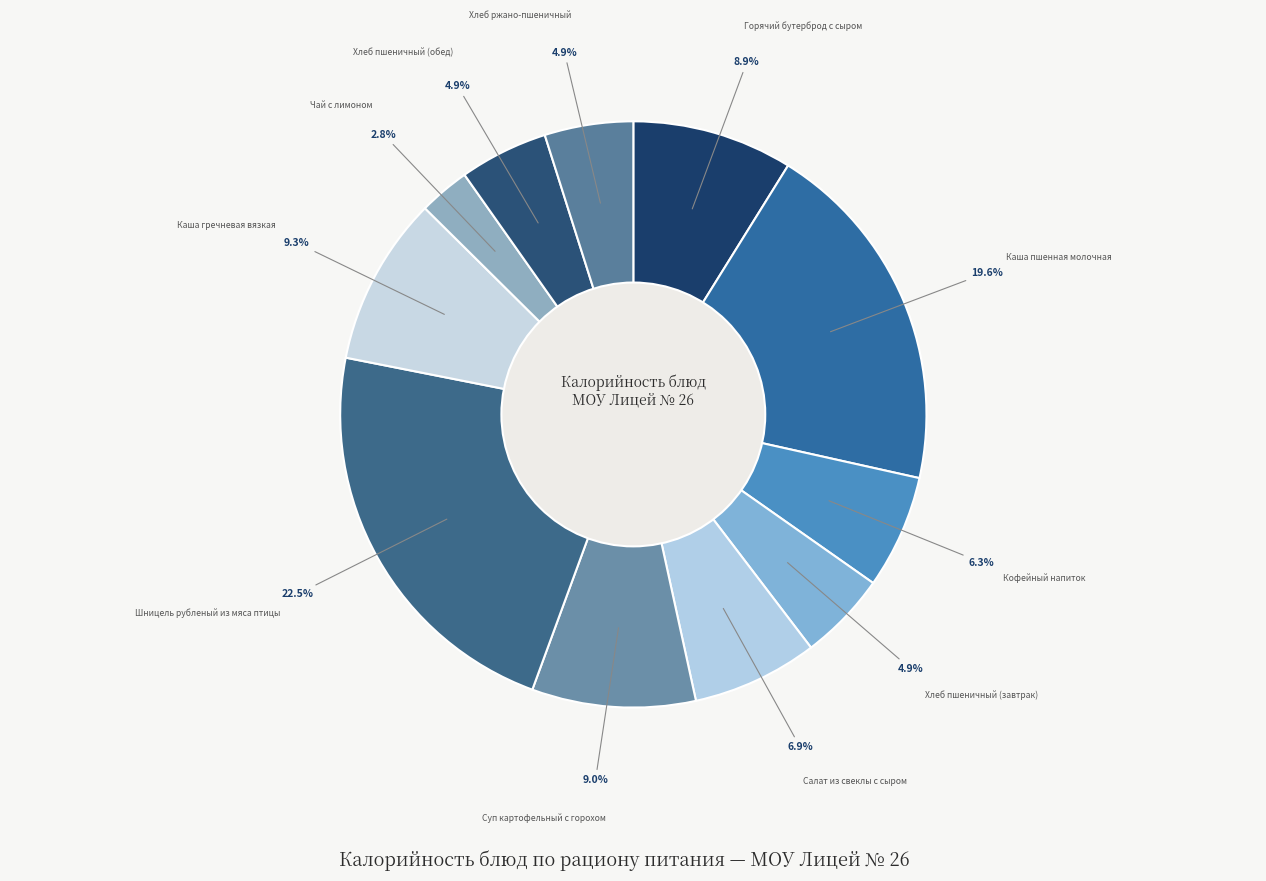

Does any single category account for the majority?

No